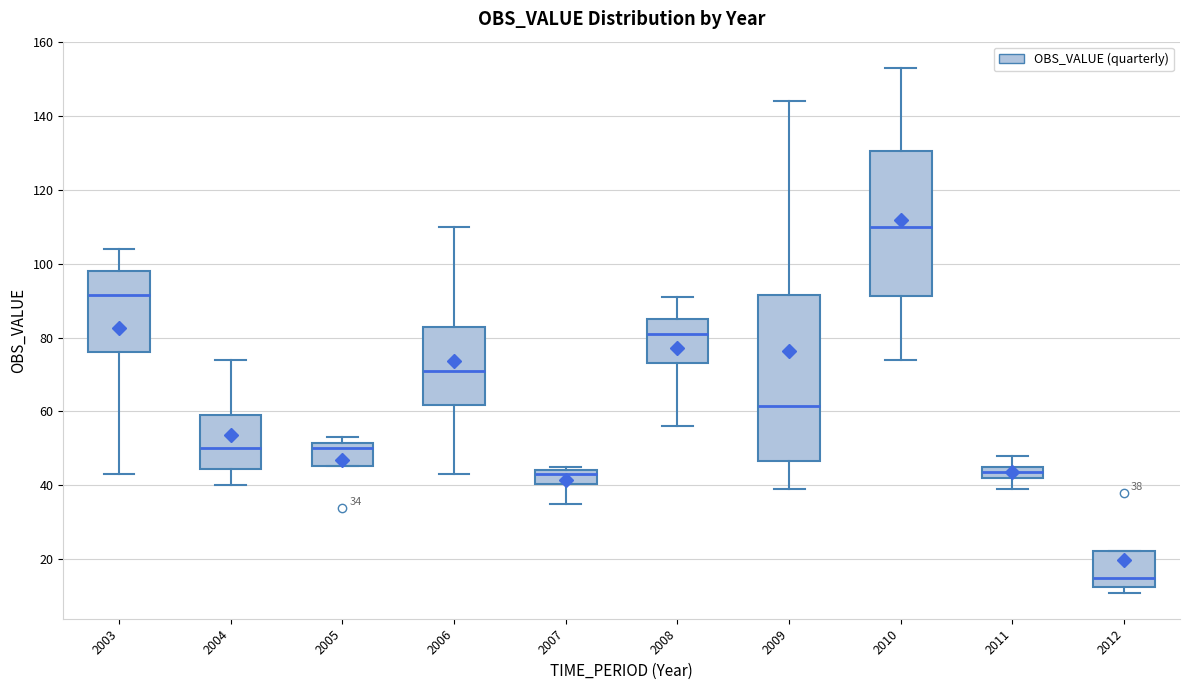

Comparing the boxes themselves (not the whiskers), which one is the tallest?

2009